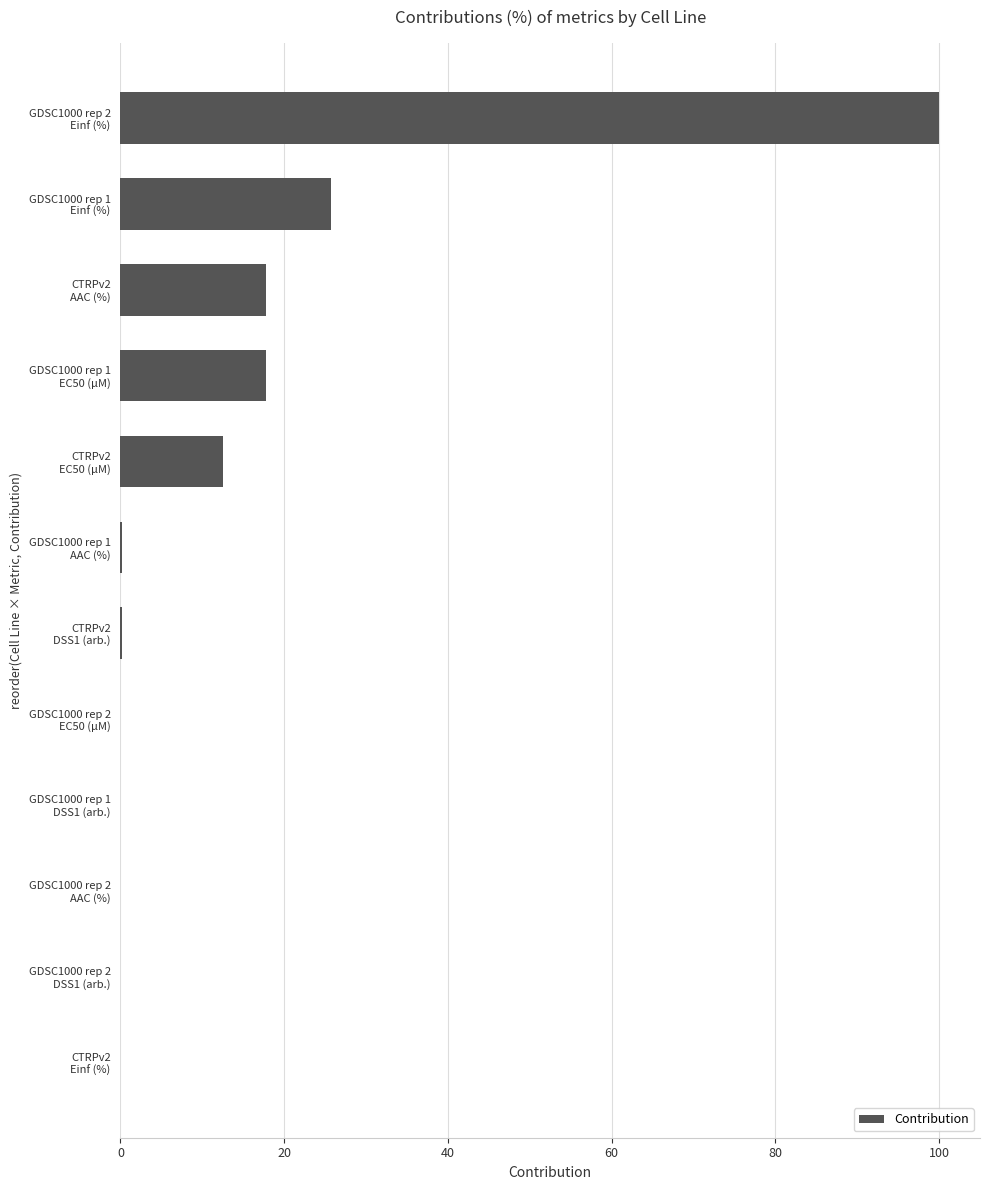

What is the sum of all values?

174.2